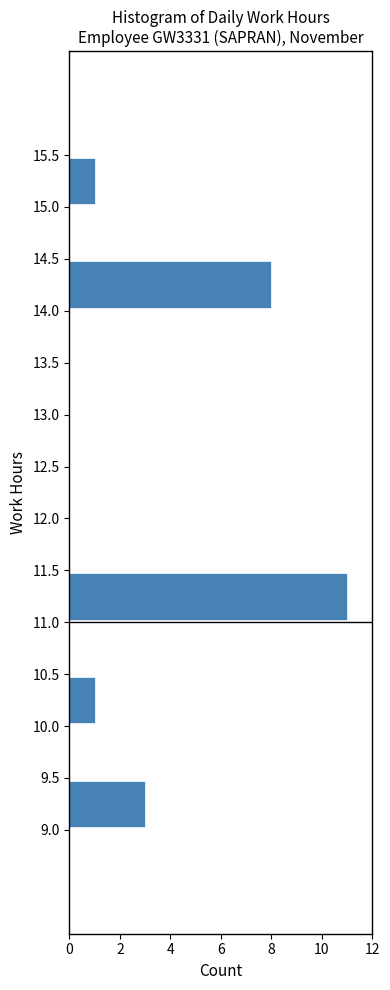

Reading bottom to top, list every bar in this chart as the range it spans on the y-axis followed by its length. The values are not printed on the chart, so give them approximately, as read against the axis.

8.5 to 9.0: 0
9.0 to 9.5: 3
9.5 to 10.0: 0
10.0 to 10.5: 1
10.5 to 11.0: 0
11.0 to 11.5: 11
11.5 to 12.0: 0
12.0 to 12.5: 0
12.5 to 13.0: 0
13.0 to 13.5: 0
13.5 to 14.0: 0
14.0 to 14.5: 8
14.5 to 15.0: 0
15.0 to 15.5: 1
15.5 to 16.0: 0